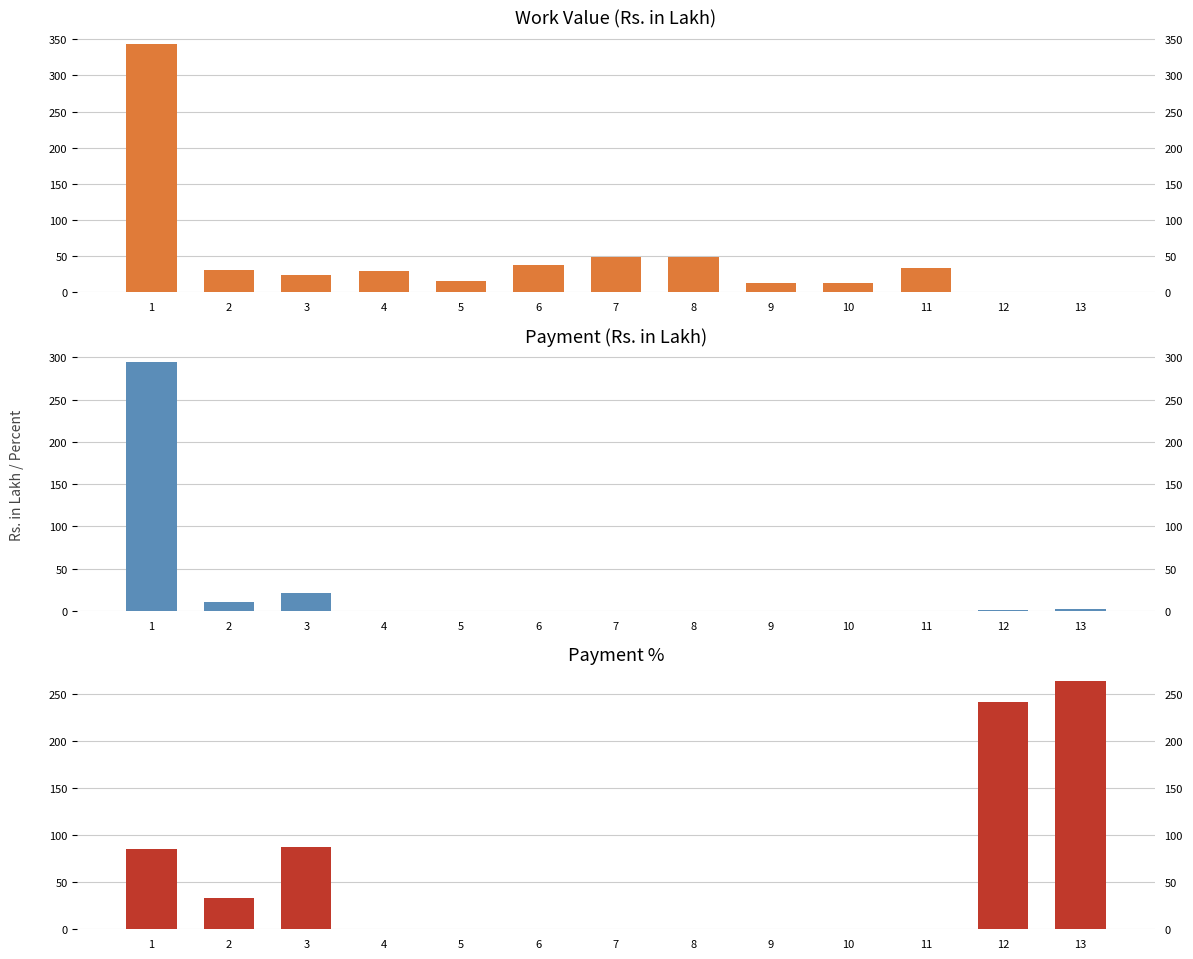

What is the difference between the maximum and minimum values in the Payment % series?

263.4